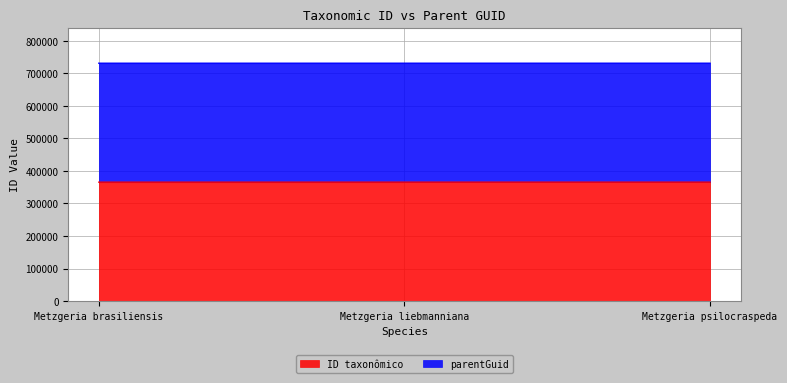

Reading right to left, extract all data points from this chart.

Metzgeria psilocraspeda=365484	Metzgeria liebmanniana=365478	Metzgeria brasiliensis=365443